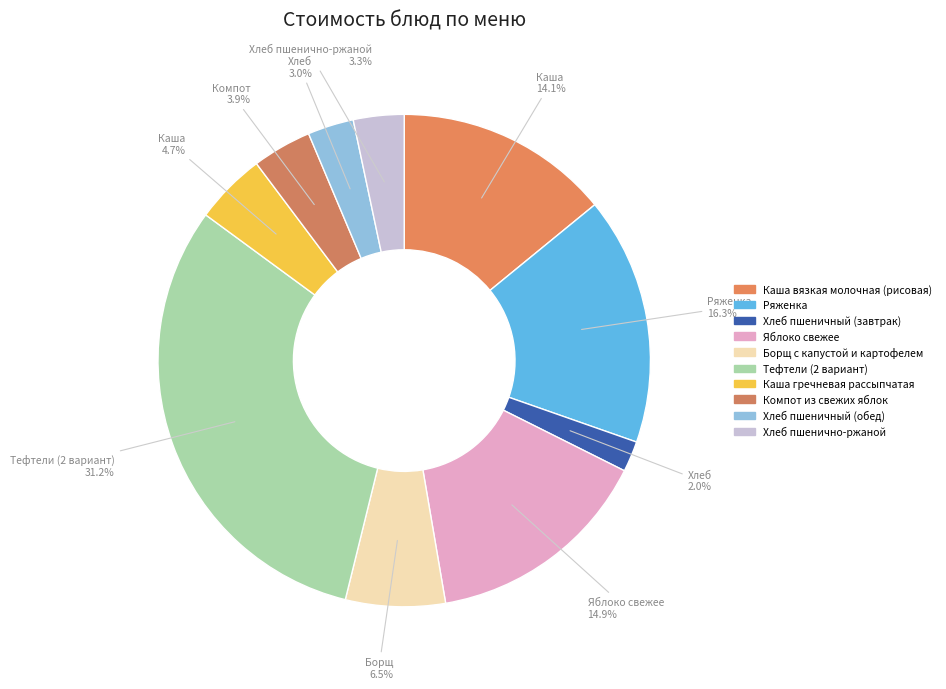

What is the largest slice in the pie chart?

Тефтели (2 вариант)